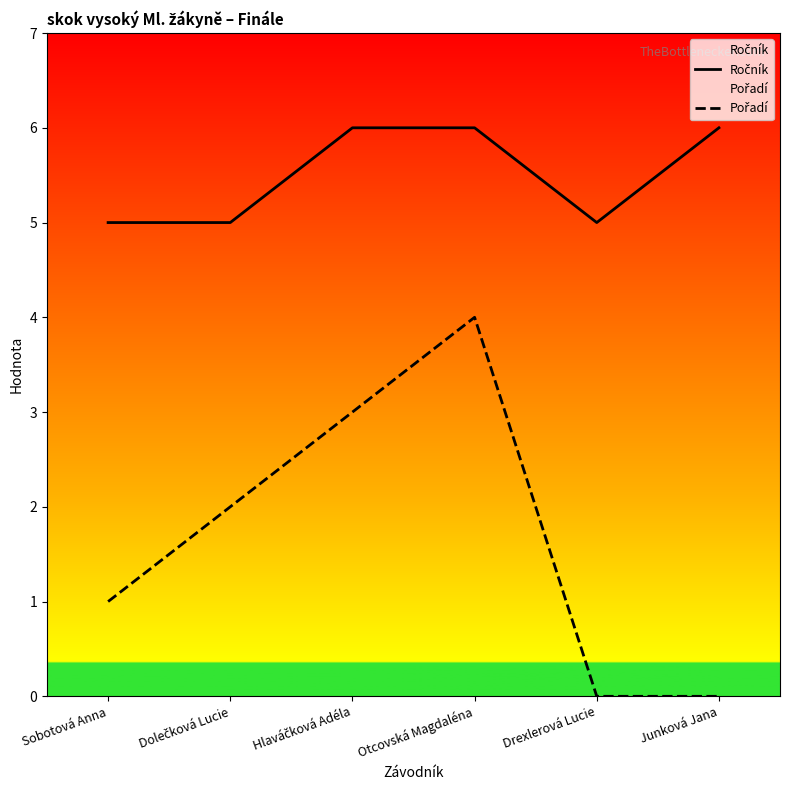

Reading left to right, extract all data points from this chart.

Ročník: Sobotová Anna=5	Dolečková Lucie=5	Hlaváčková Adéla=6	Otcovská Magdaléna=6	Drexlerová Lucie=5	Junková Jana=6
Pořadí: Sobotová Anna=1	Dolečková Lucie=2	Hlaváčková Adéla=3	Otcovská Magdaléna=4	Drexlerová Lucie=0	Junková Jana=0